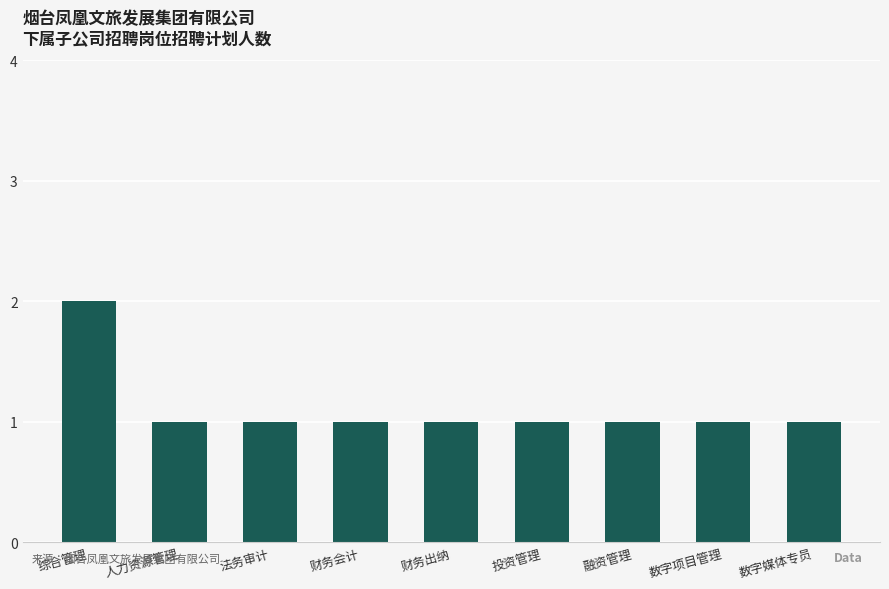

Which label corresponds to the largest value in the chart?

综合管理